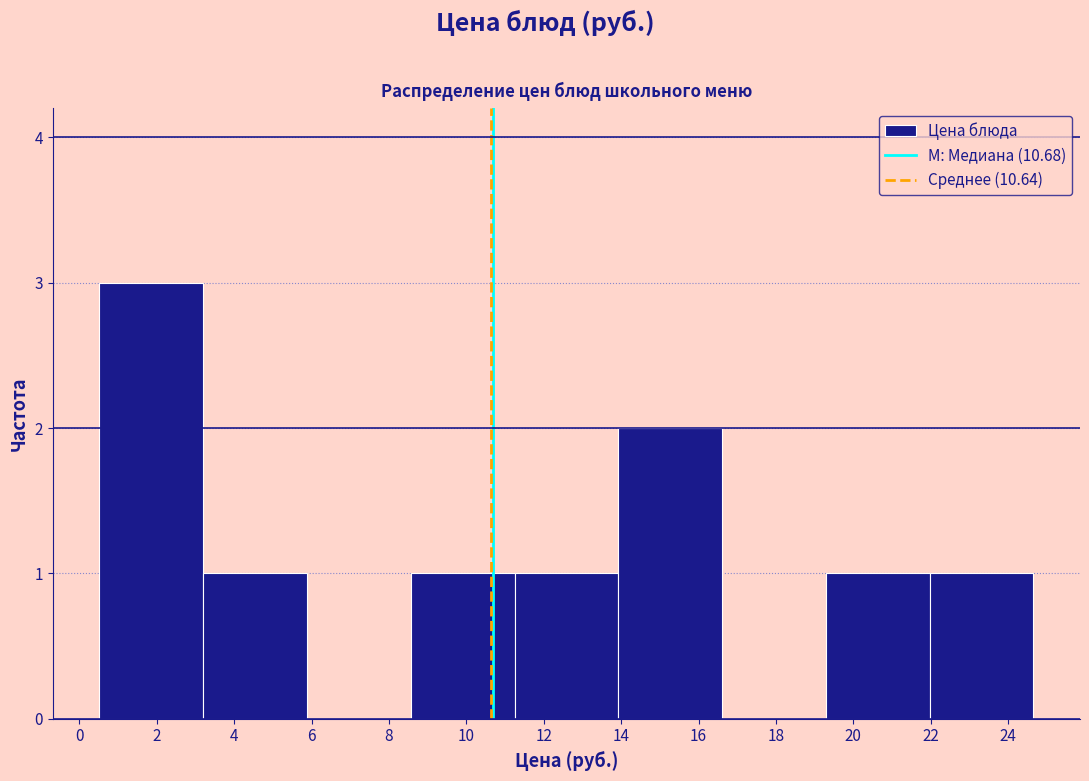

Reading left to right, transcribe this chart: for each bar, give the range it covers on the x-axis and its height. Neither the bar edges nor the heights are printed on the chart, so give them approximately, as read against the axes.

0.6 to 3.2: 3
3.2 to 5.8: 1
5.8 to 8.6: 0
8.6 to 11.2: 1
11.2 to 14.0: 1
14.0 to 16.6: 2
16.6 to 19.2: 0
19.2 to 22.0: 1
22.0 to 24.6: 1